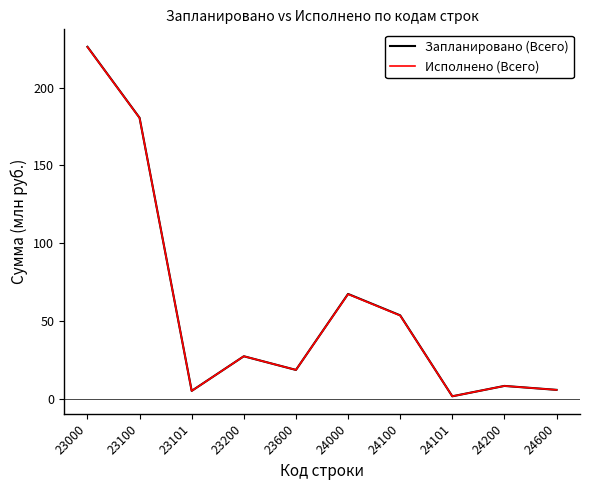

Which series has the largest range (max minus min)?

Запланировано (Всего)